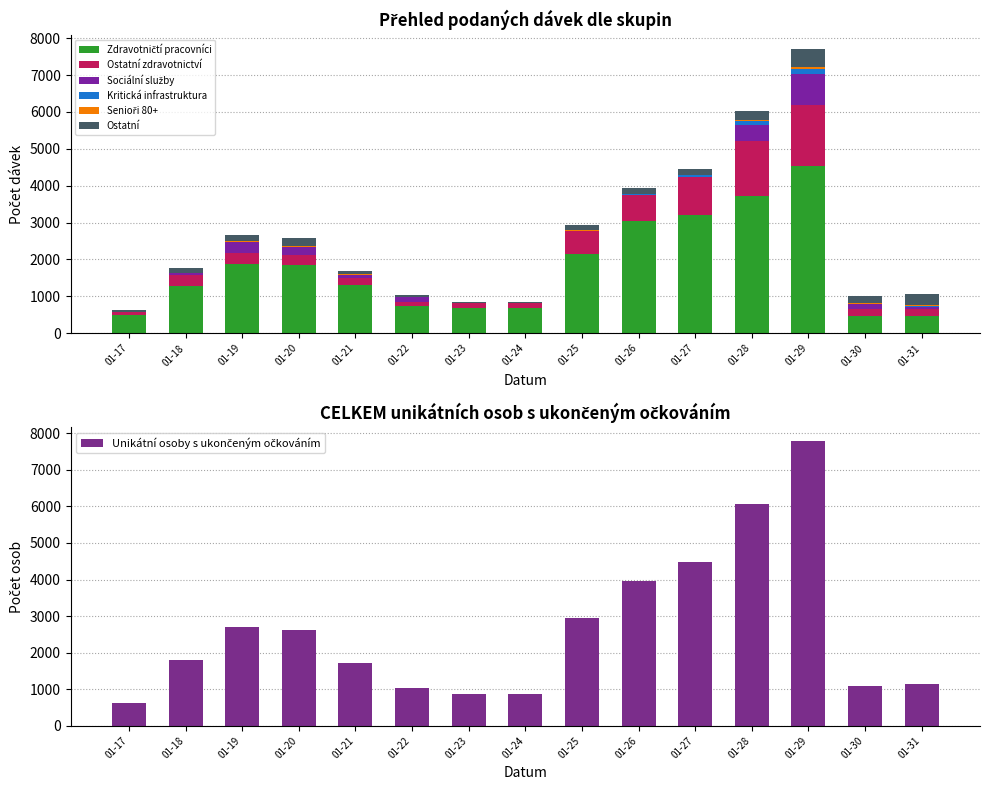

The Sociální služby series shows 5 at 01-27. True or false?

False